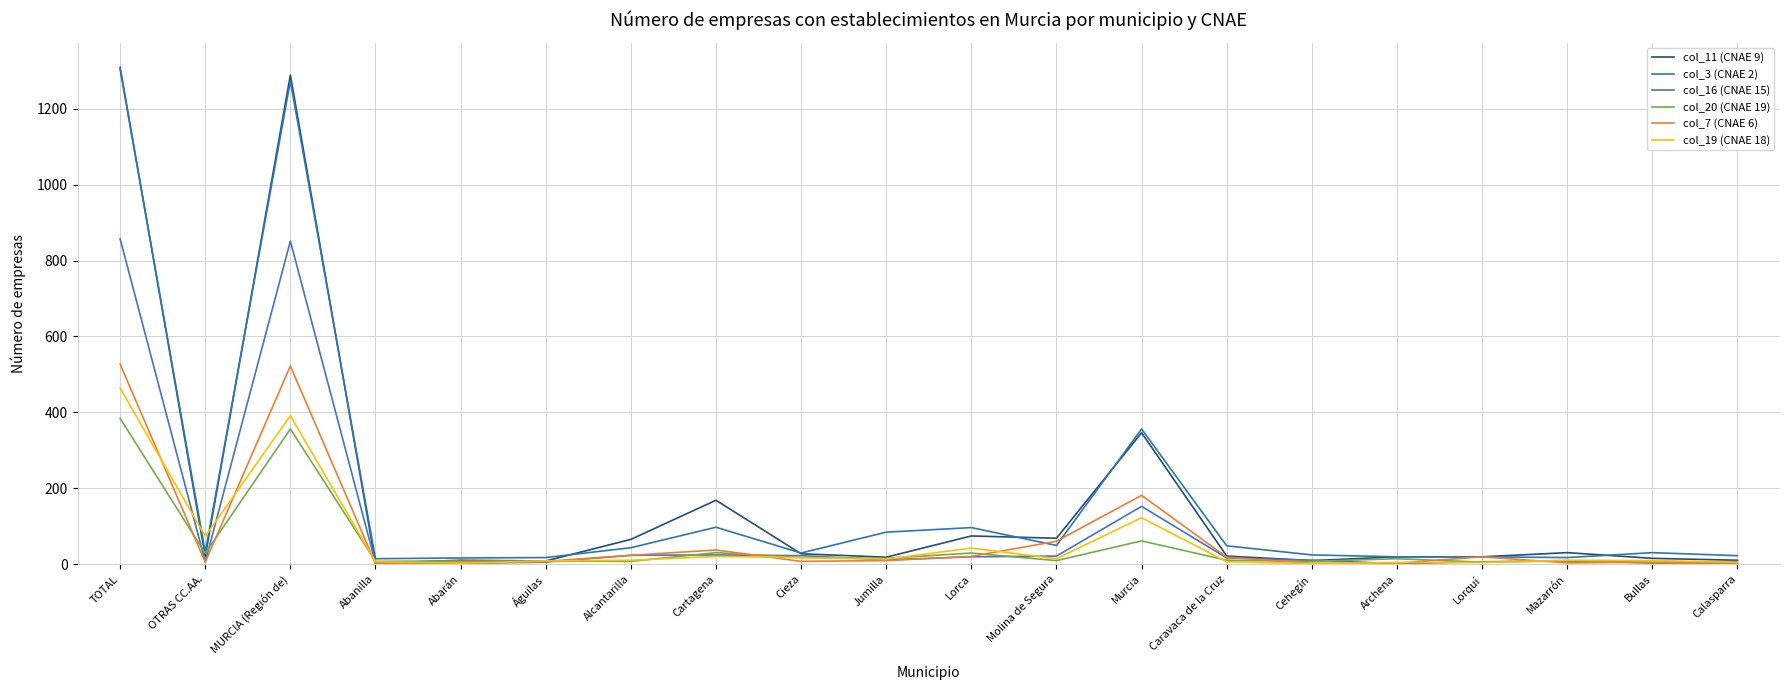

How many lines are shown in the chart?

6